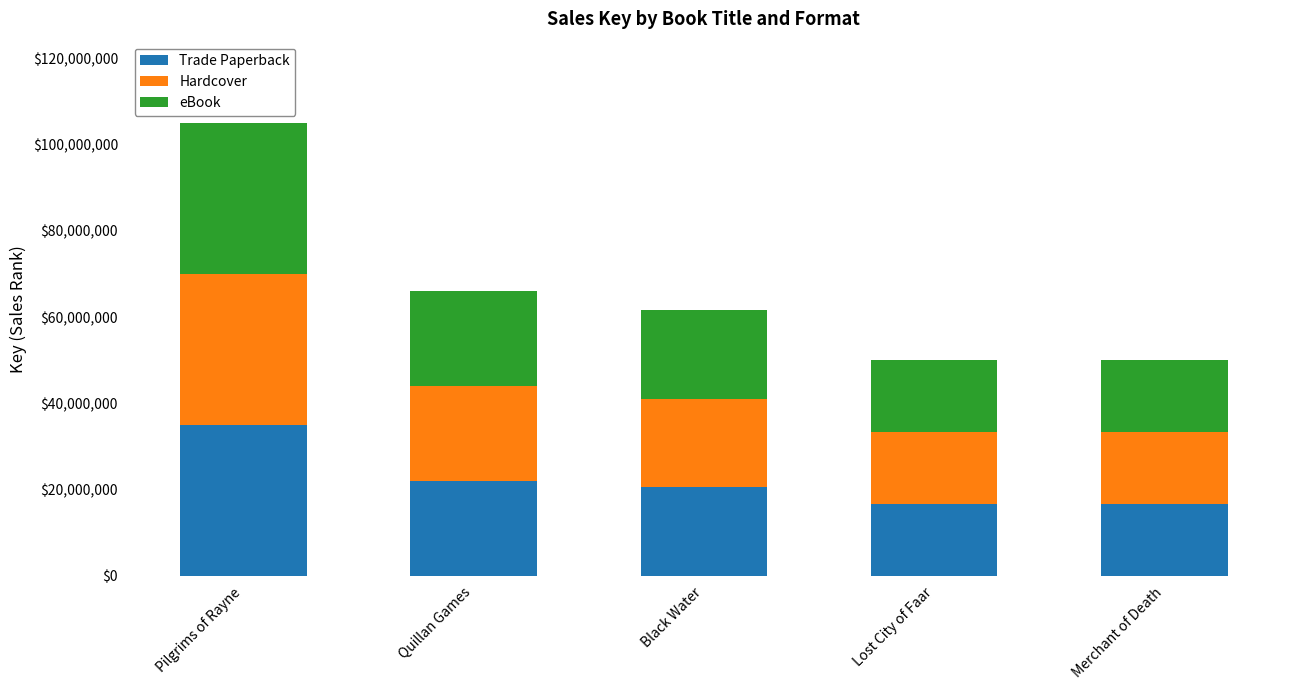

The Trade Paperback series shows 21987940 at Quillan Games. True or false?

True